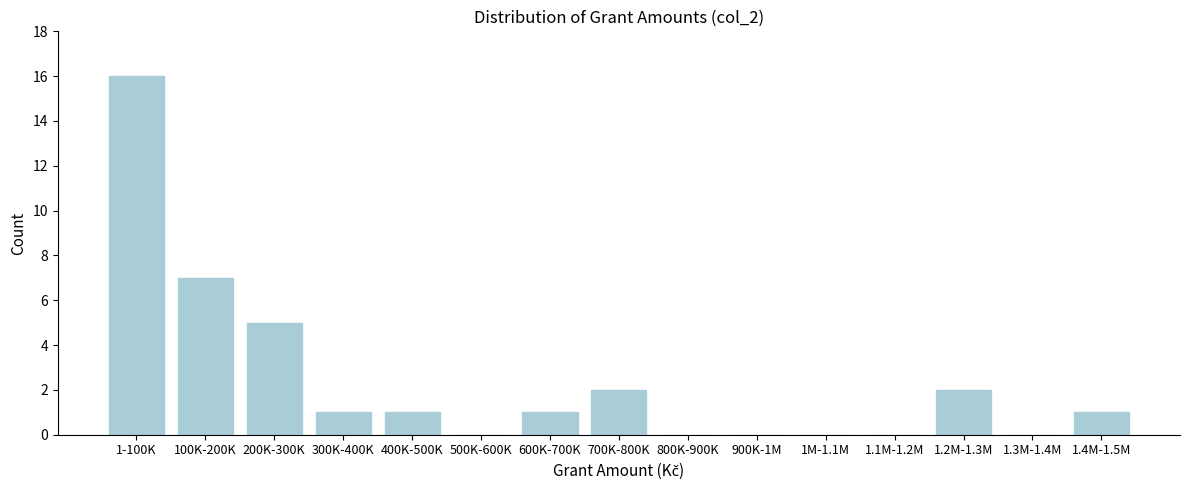

Reading right to left, transcribe all the data shown in this chart.

1.4M-1.5M=1	1.3M-1.4M=0	1.2M-1.3M=2	1.1M-1.2M=0	1M-1.1M=0	900K-1M=0	800K-900K=0	700K-800K=2	600K-700K=1	500K-600K=0	400K-500K=1	300K-400K=1	200K-300K=5	100K-200K=7	1-100K=16